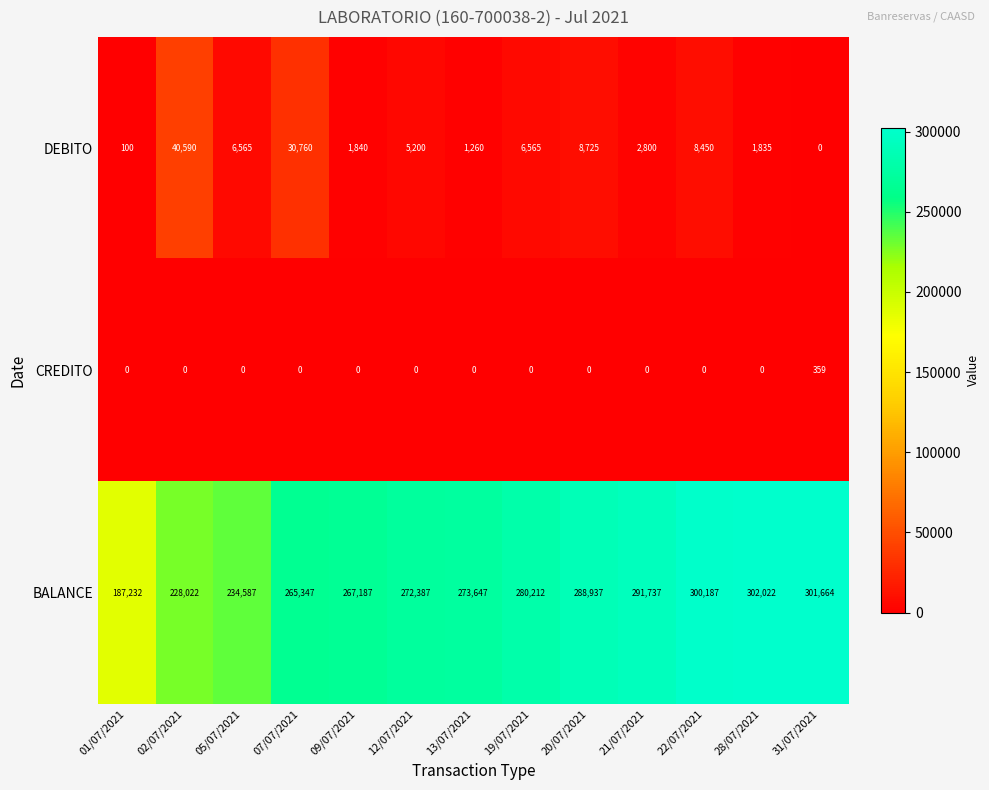

List the series in order of their peak value, lowest first.

CREDITO, DEBITO, BALANCE